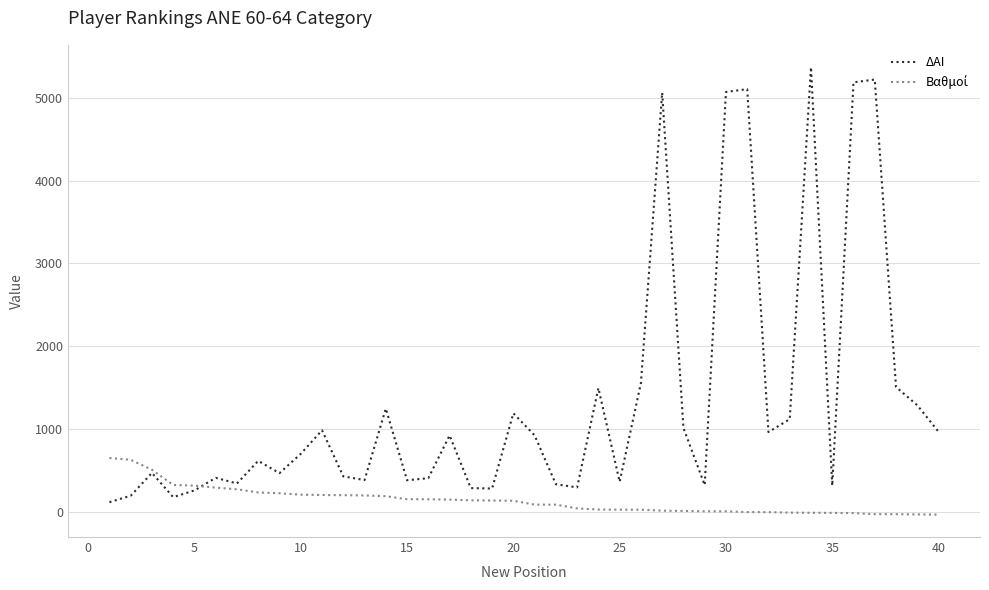

Which series has the largest range (max minus min)?

ΔΑΙ